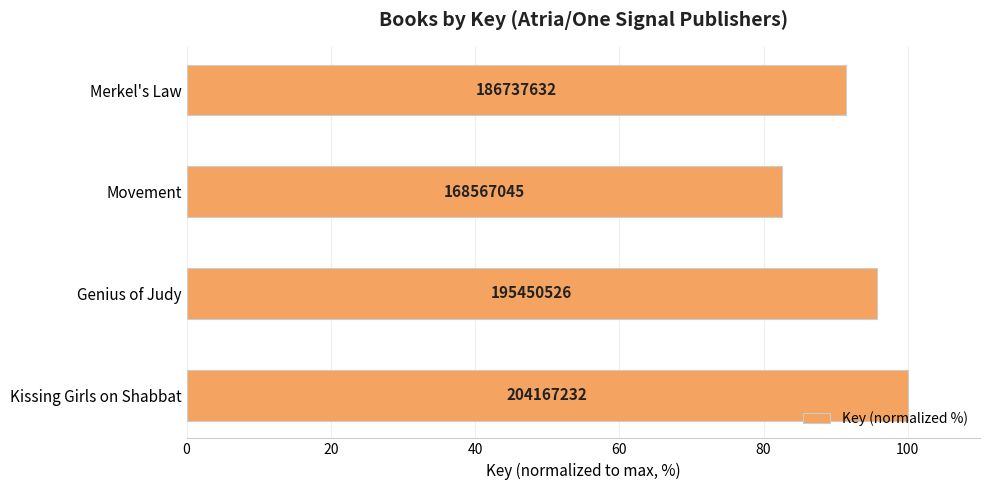

Are the bars horizontal?

Yes